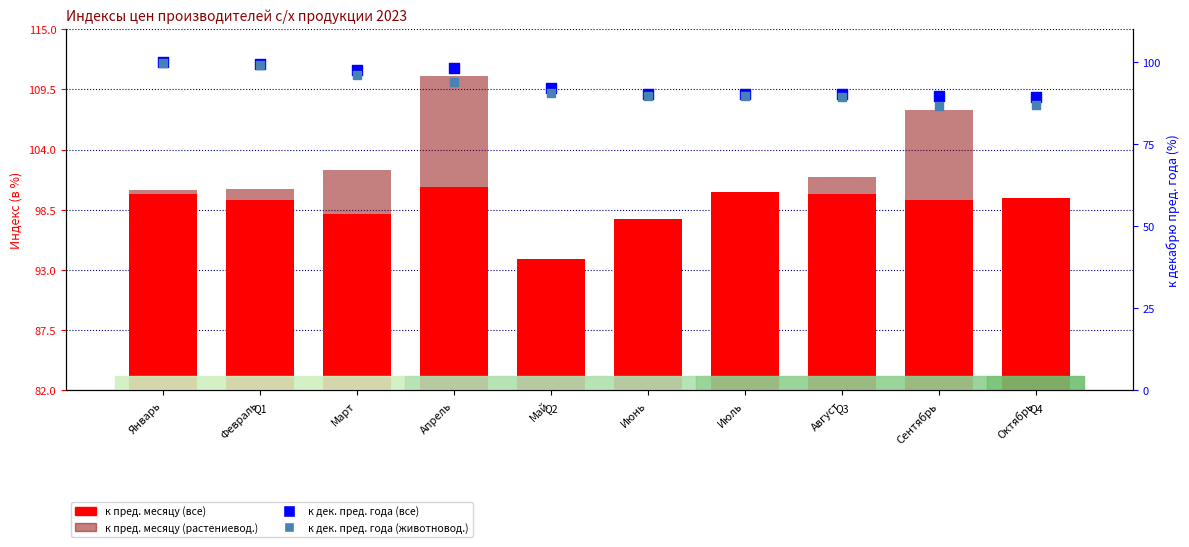

Which series has the largest total across all categories?

к пред. месяцу (растениевод.)